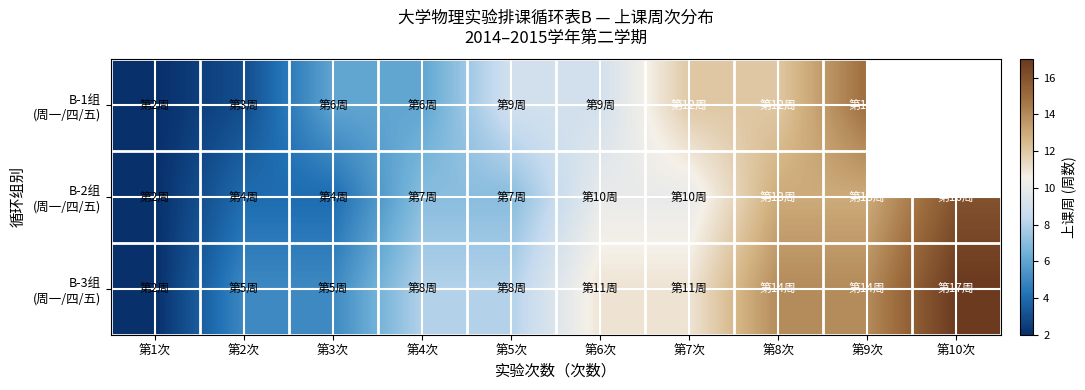

List the series in order of their peak value, lowest first.

B-1组 (周一/四/五), B-2组 (周一/四/五), B-3组 (周一/四/五)